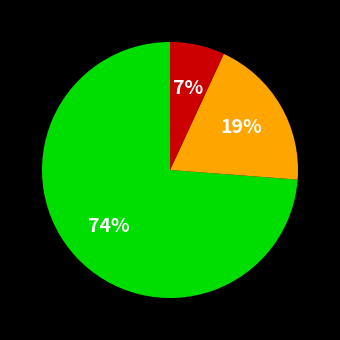

Is there a majority slice in this chart?

Yes